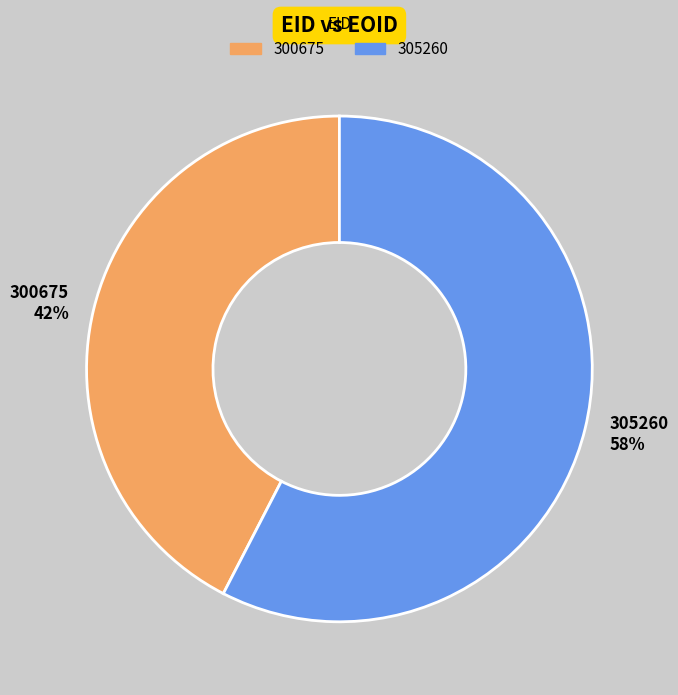

To the nearest percent, what is the combined percentage of 300675 and 305260?

100%